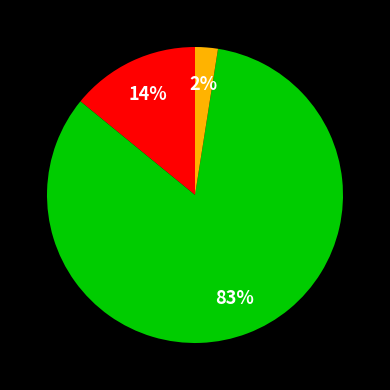

To the nearest percent, what is the average slice percentage?

33%